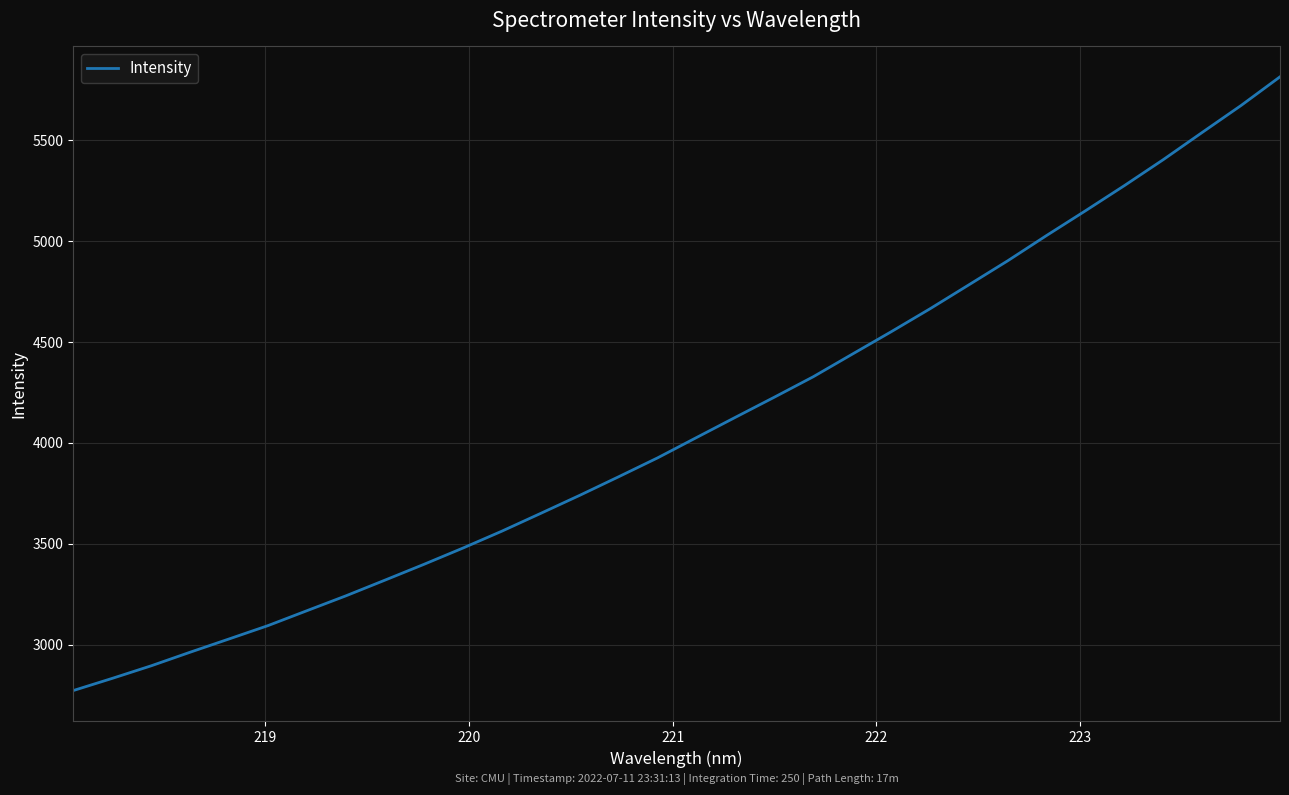

What is the difference between the maximum and minimum values?

3038.7